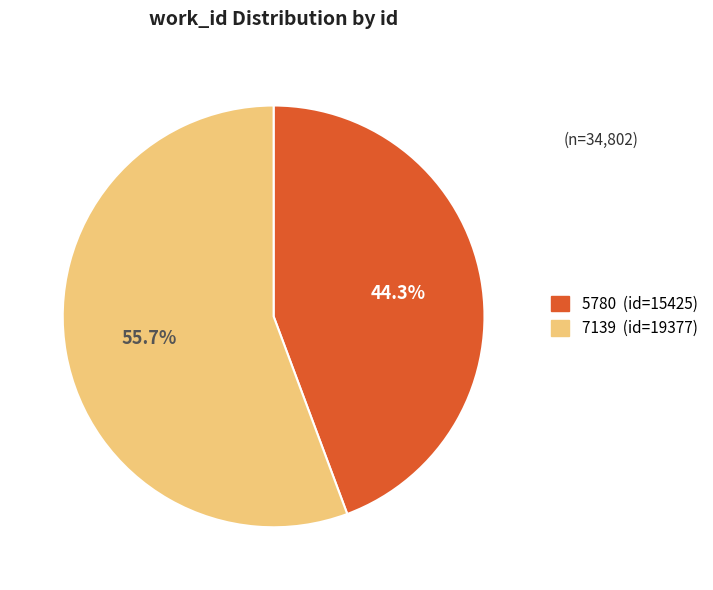

Is 7139 the majority of the pie?

Yes